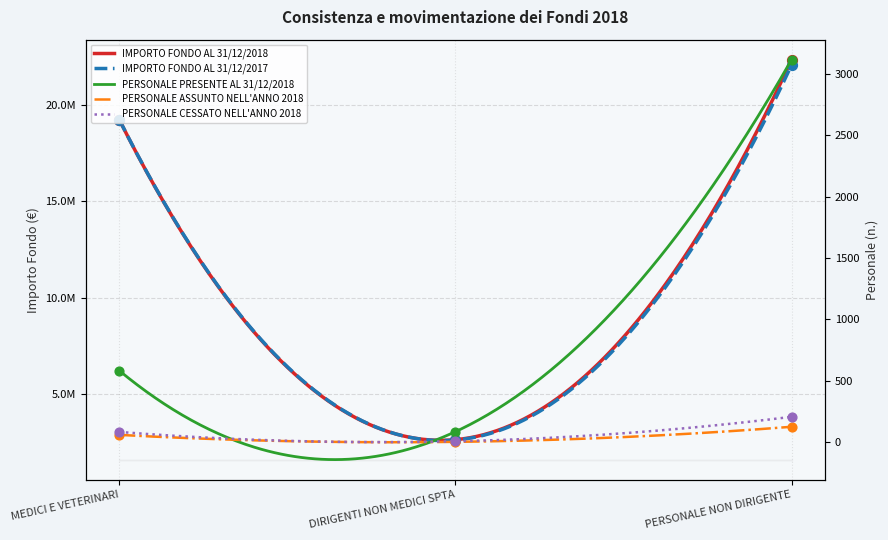

What are all the series names shown in the legend?

IMPORTO FONDO AL 31/12/2018, IMPORTO FONDO AL 31/12/2017, PERSONALE PRESENTE AL 31/12/2018, PERSONALE ASSUNTO NELL'ANNO 2018, PERSONALE CESSATO NELL'ANNO 2018